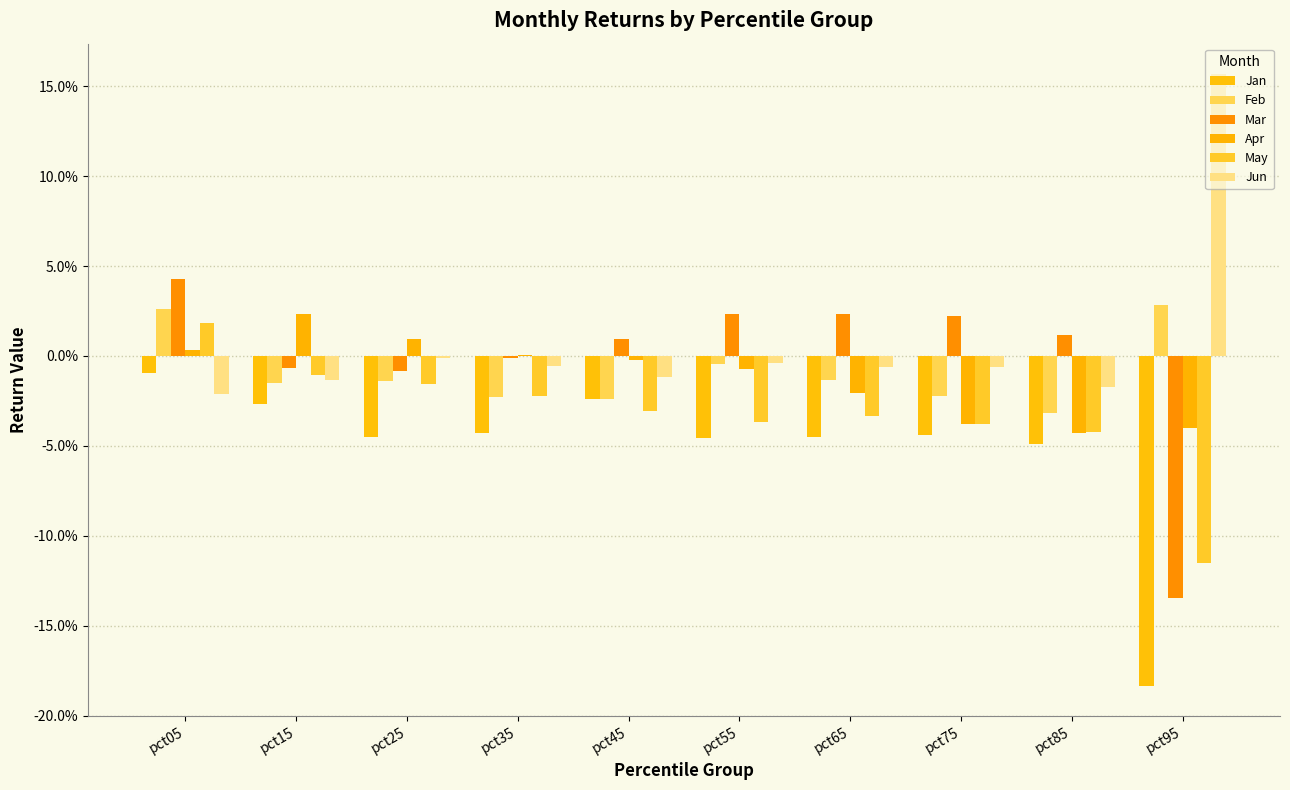

Reading right to left, transcribe all the data shown in this chart.

Jan: -0.2	-0.0	-0.0	-0.0	-0.0	-0.0	-0.0	-0.0	-0.0	-0.0
Feb: 0.0	-0.0	-0.0	-0.0	-0.0	-0.0	-0.0	-0.0	-0.0	0.0
Mar: -0.1	0.0	0.0	0.0	0.0	0.0	-0.0	-0.0	-0.0	0.0
Apr: -0.0	-0.0	-0.0	-0.0	-0.0	-0.0	0.0	0.0	0.0	0.0
May: -0.1	-0.0	-0.0	-0.0	-0.0	-0.0	-0.0	-0.0	-0.0	0.0
Jun: 0.2	-0.0	-0.0	-0.0	-0.0	-0.0	-0.0	-0.0	-0.0	-0.0